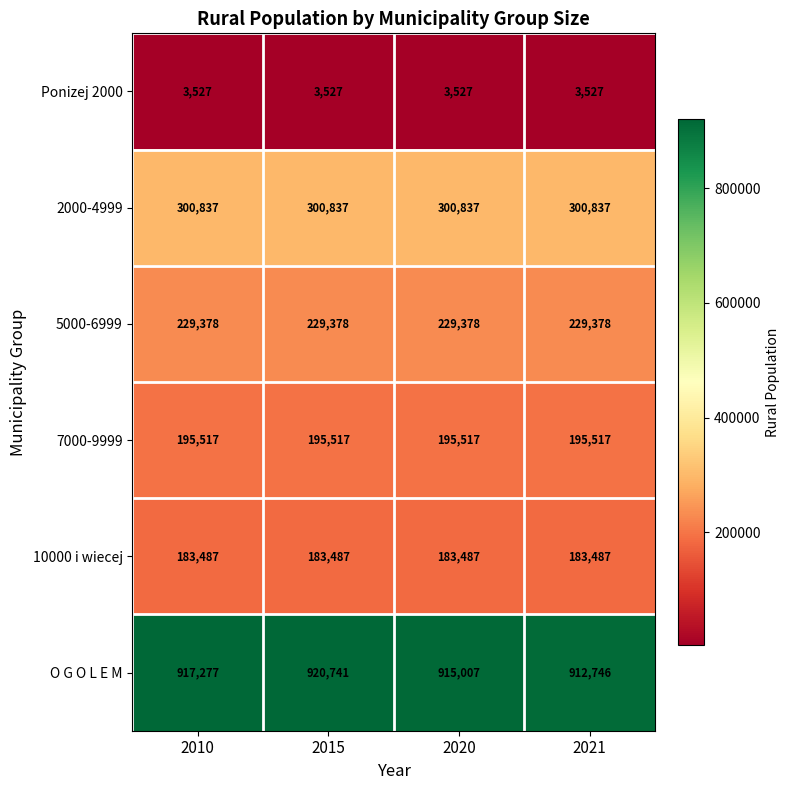

List the series in order of their peak value, lowest first.

Ponizej 2000, 10000 i wiecej, 7000-9999, 5000-6999, 2000-4999, O G O L E M